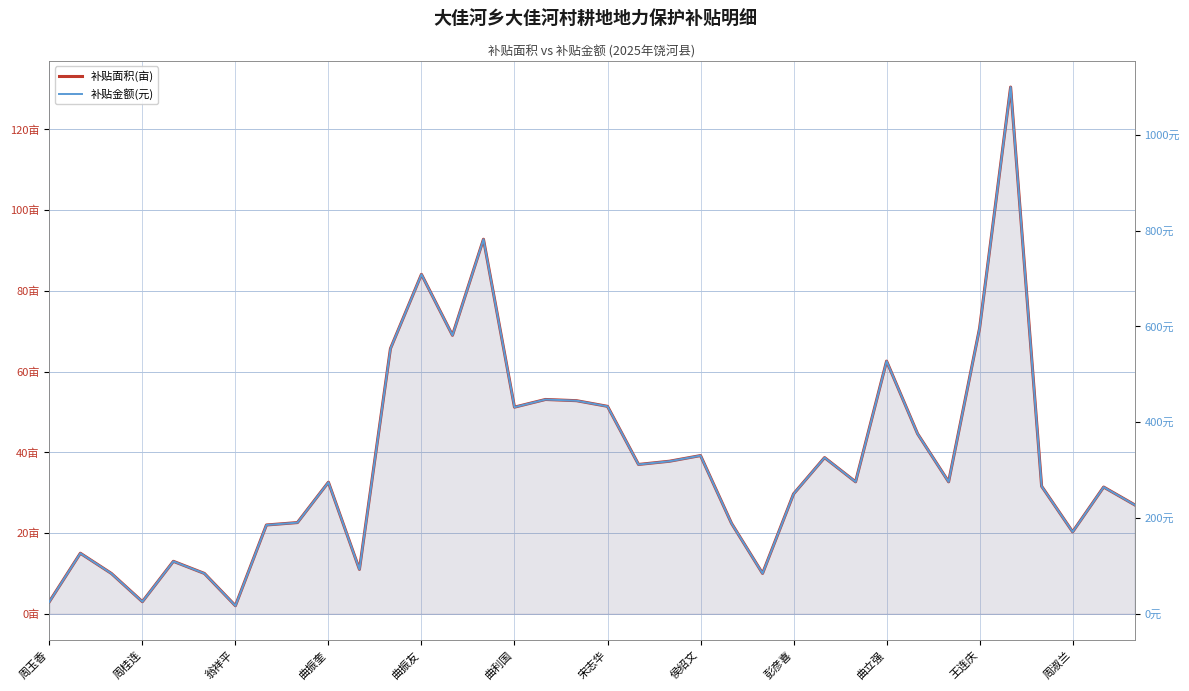

Between 32 and 12, which is larger?

12